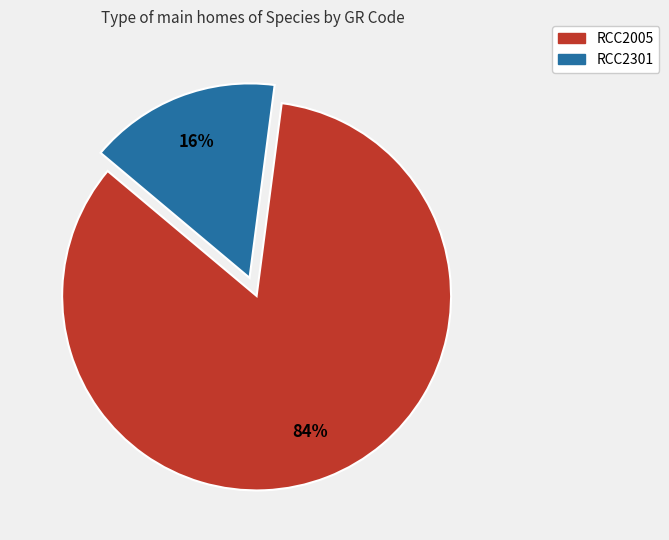

To the nearest percent, what portion does RCC2301 represent?

16%